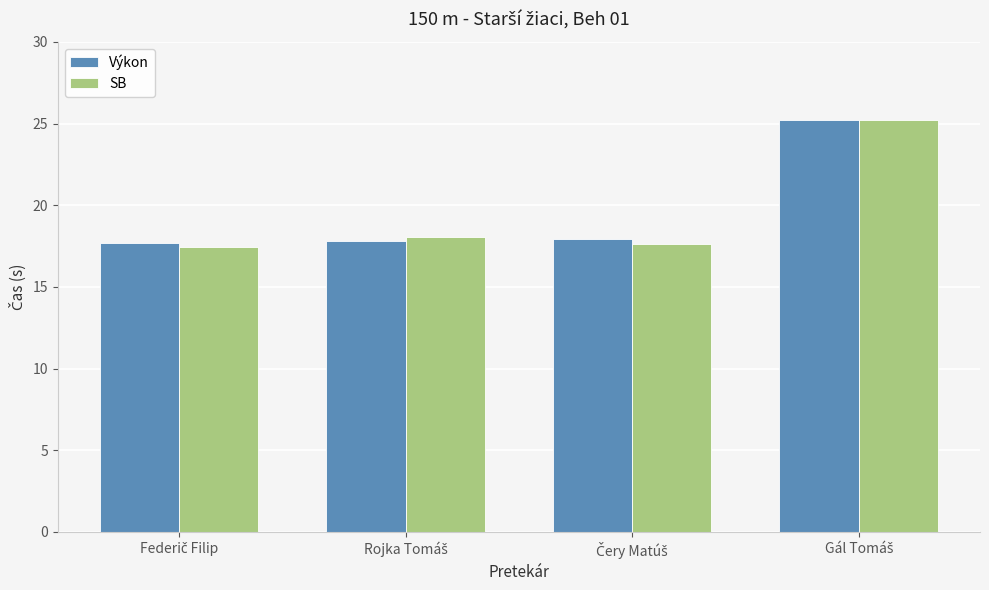

What is the difference between the second highest and minimum values in the SB series?

0.6